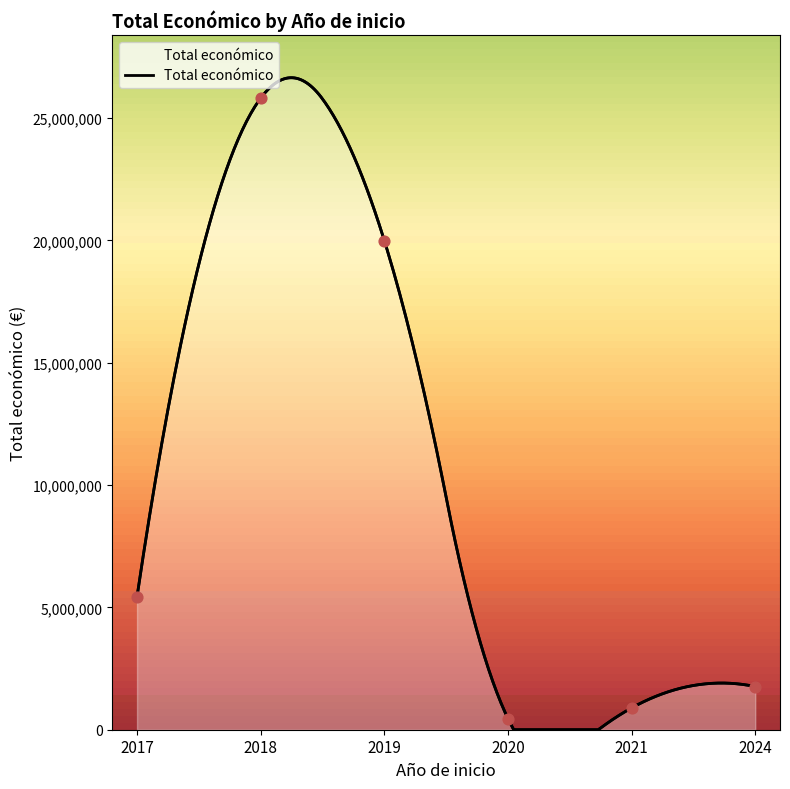

Which has a higher value, 2018 or 2021?

2018